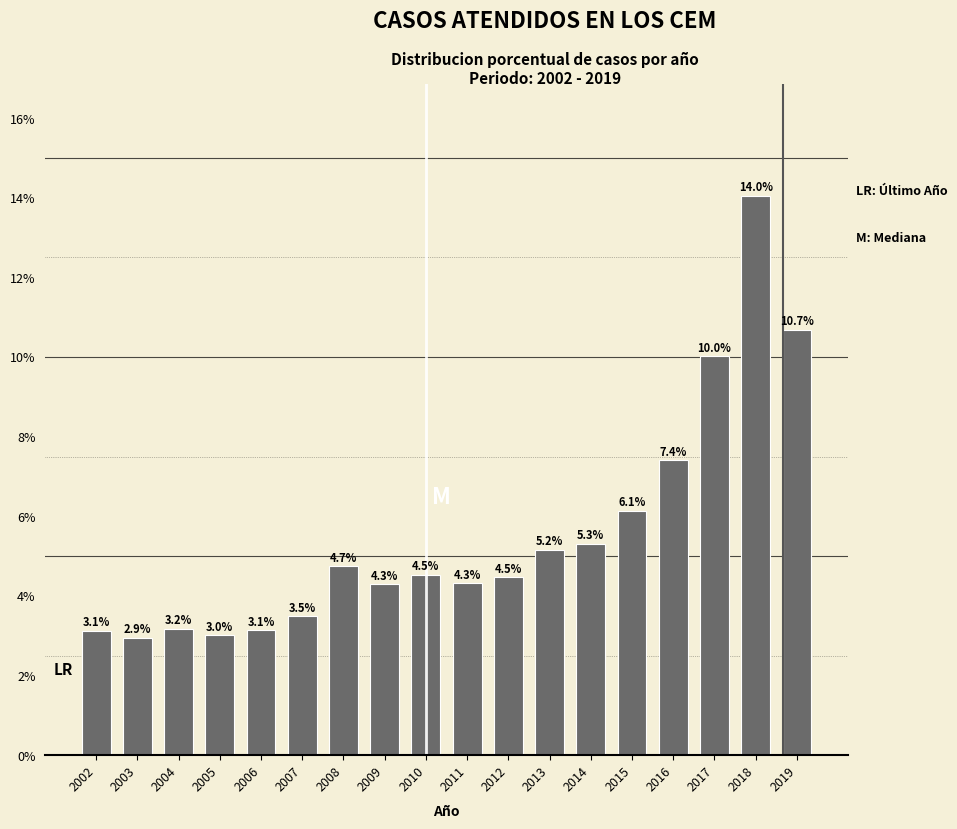

Reading left to right, what are all the values shown in this chart?

3.1	2.9	3.2	3.0	3.1	3.5	4.7	4.3	4.5	4.3	4.5	5.2	5.3	6.1	7.4	10.0	14.0	10.7